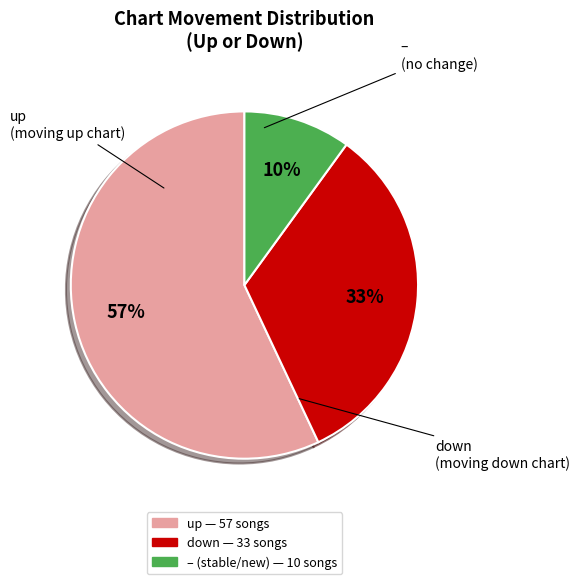

Is there any slice that represents more than half of the pie?

Yes